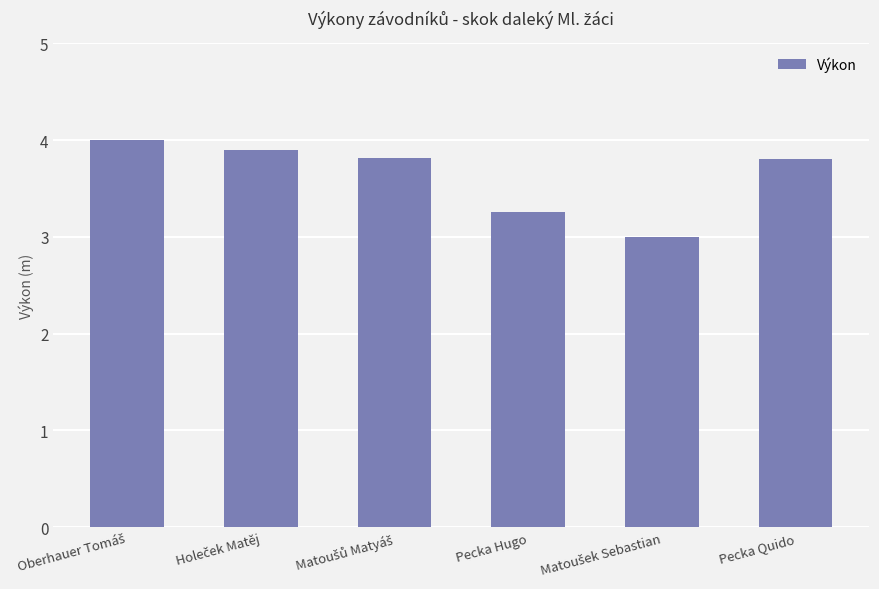

What is the value of the 4th bar from the left?

3.3